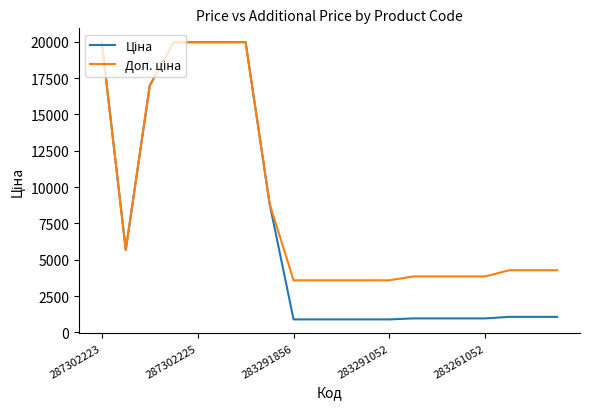

What is the minimum value shown in the chart?

895.9